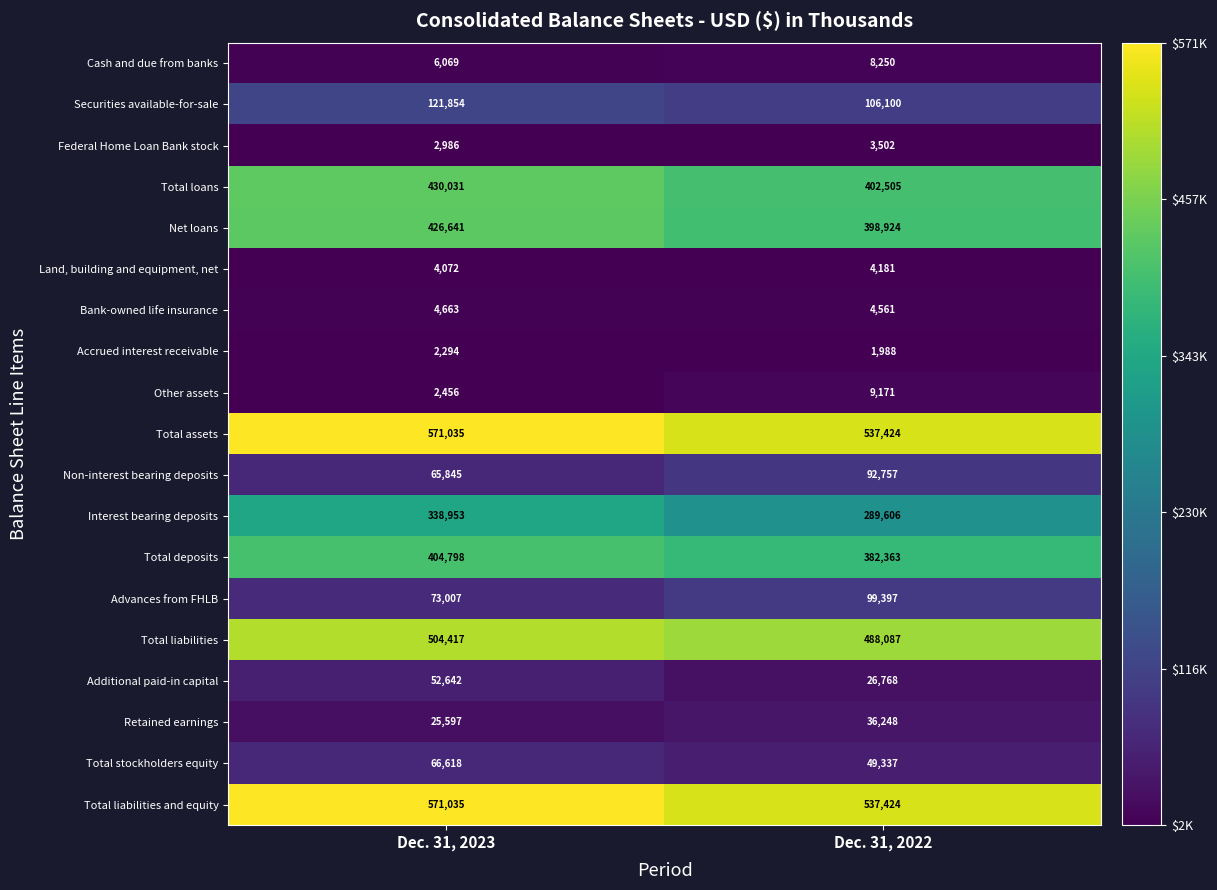

What is the approximate value of Bank-owned life insurance at Dec. 31, 2022?

4561